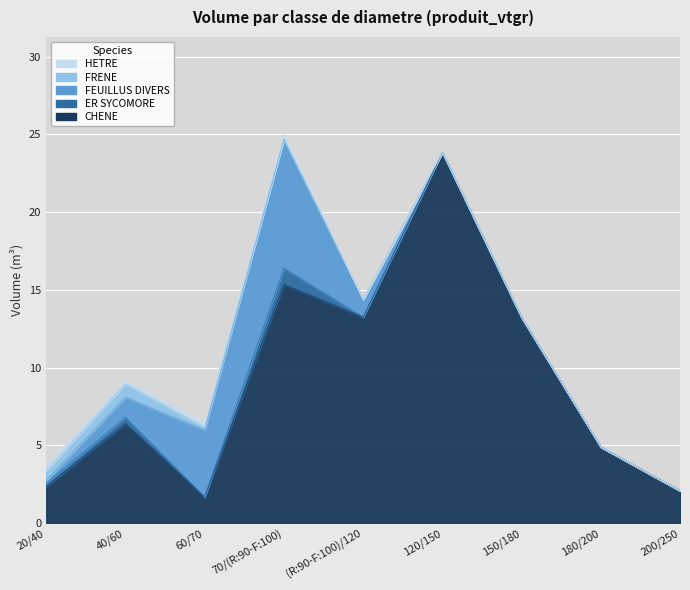

What is the sum of the ER SYCOMORE values at 40/60 and 120/150?

0.4